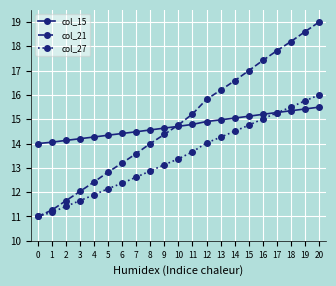

What is the average value of the col_27 series?

13.4